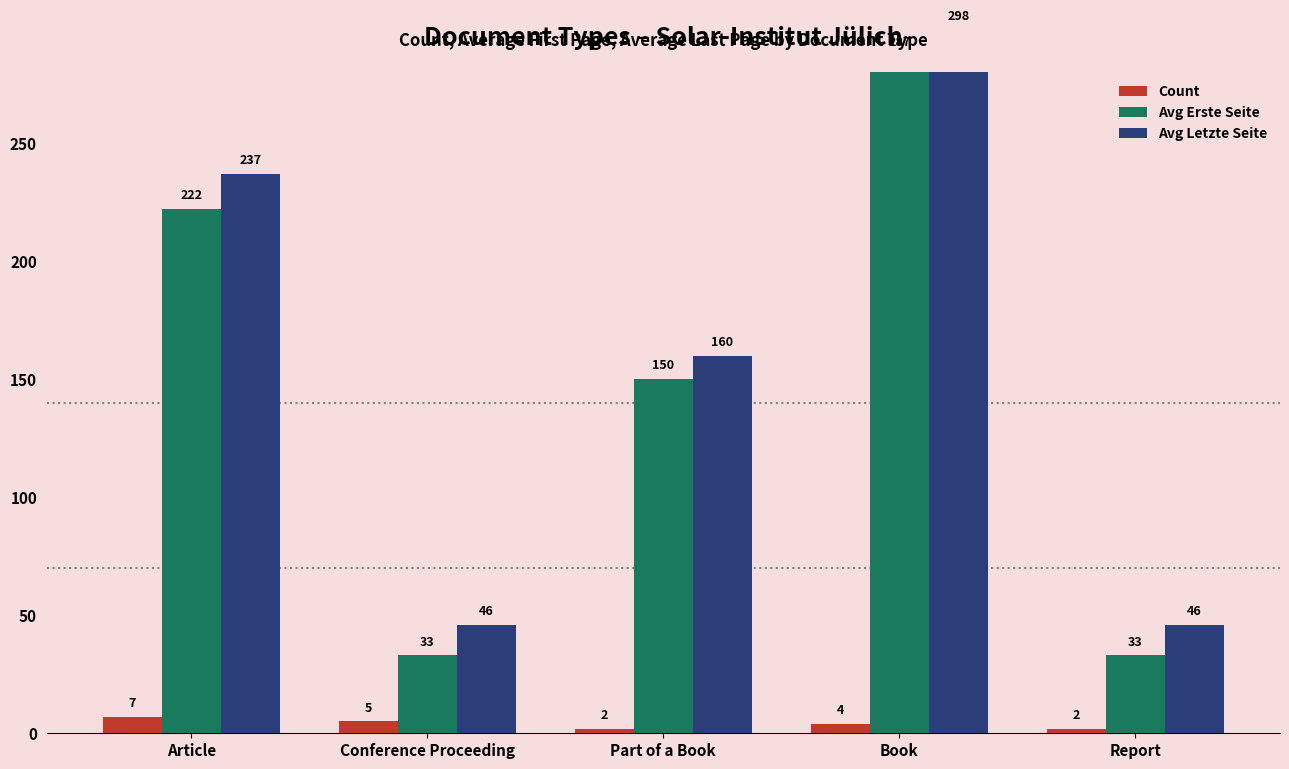

Reading left to right, list all the values displayed in this chart.

Count: 7	5	2	4	2
Avg Erste Seite: 222	33	150	287	33
Avg Letzte Seite: 237	46	160	298	46